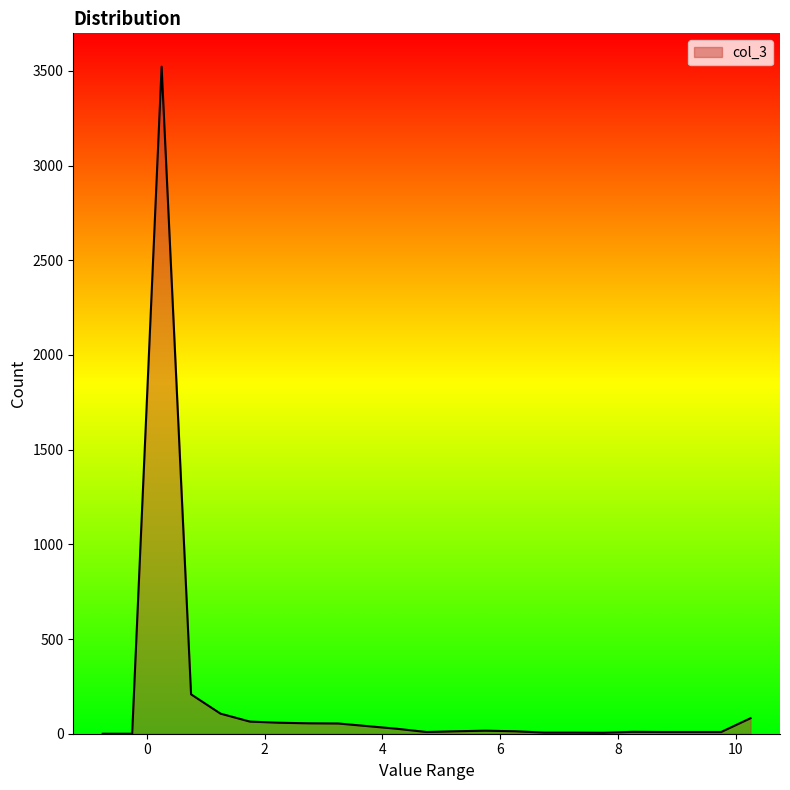

What is the difference between the maximum and minimum values?

3522